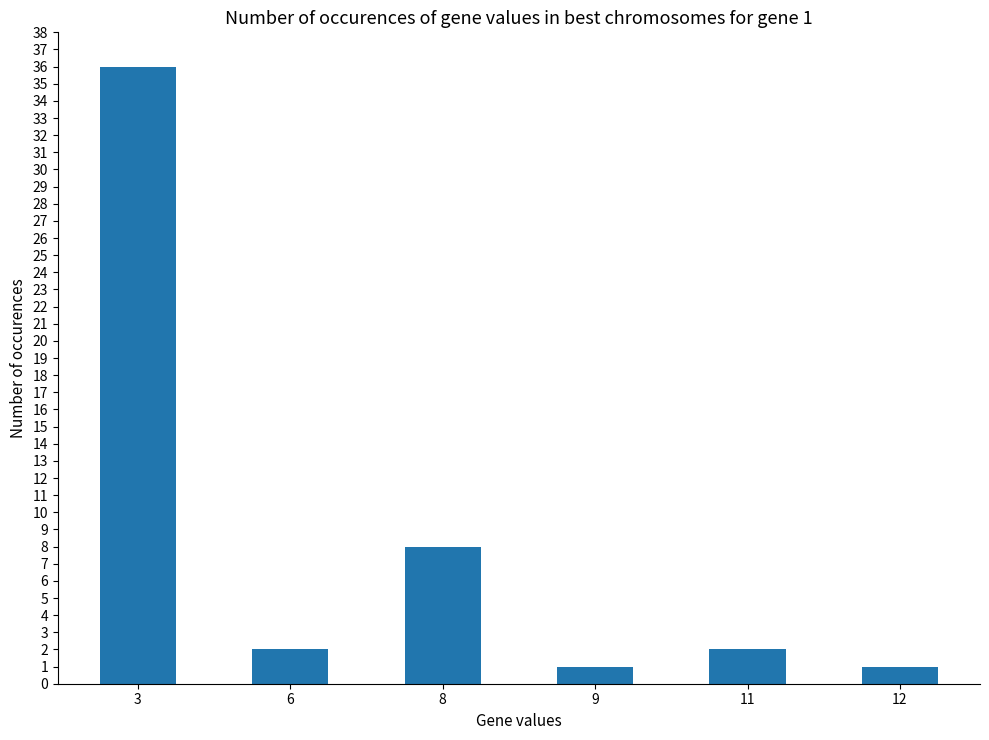

How many data points does each series have?

6